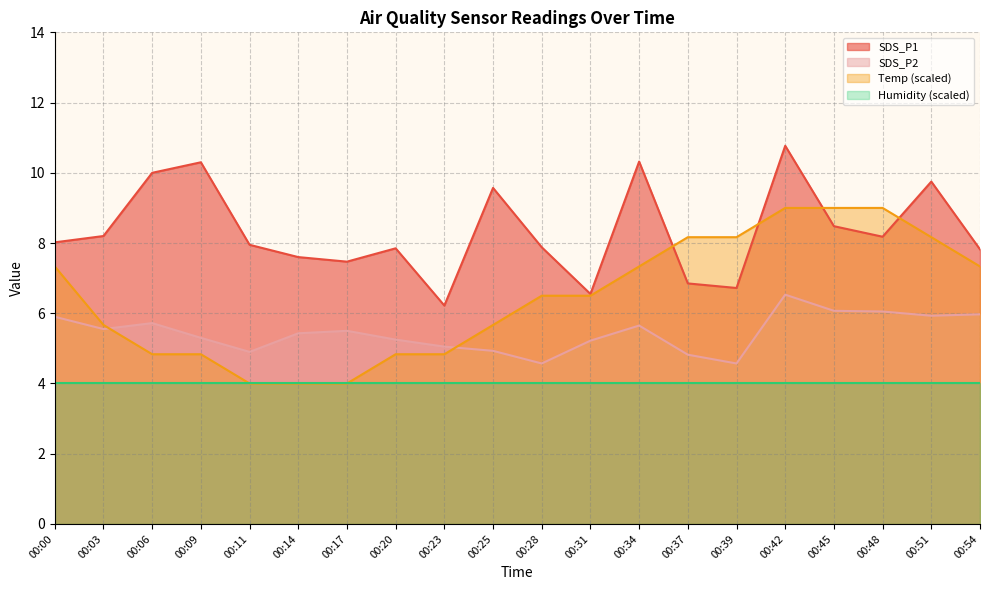

What is the greatest value displayed?

10.8